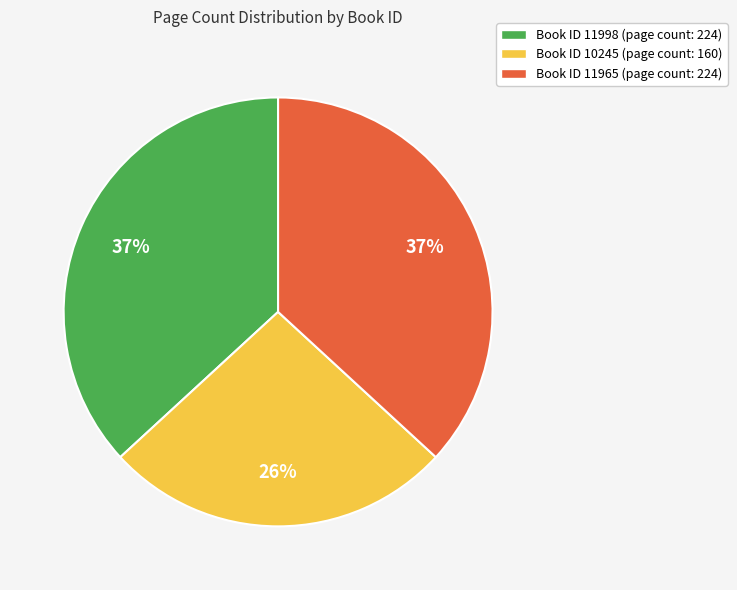

Is there a majority slice in this chart?

No